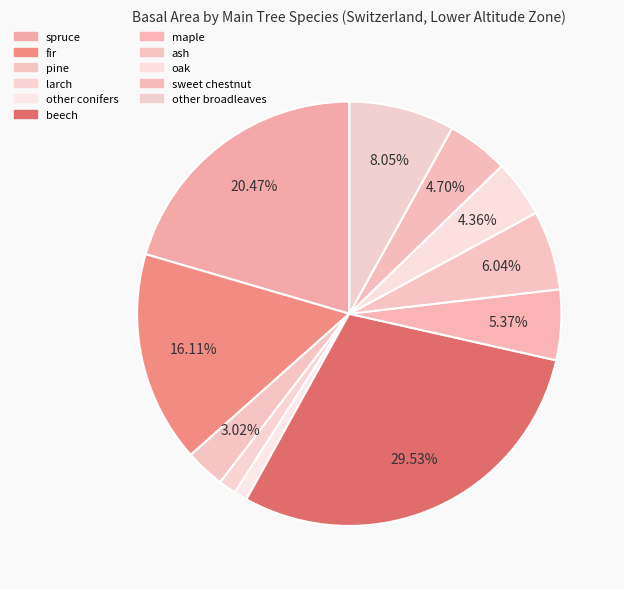

Do maple and larch together represent more than half of the pie?

No